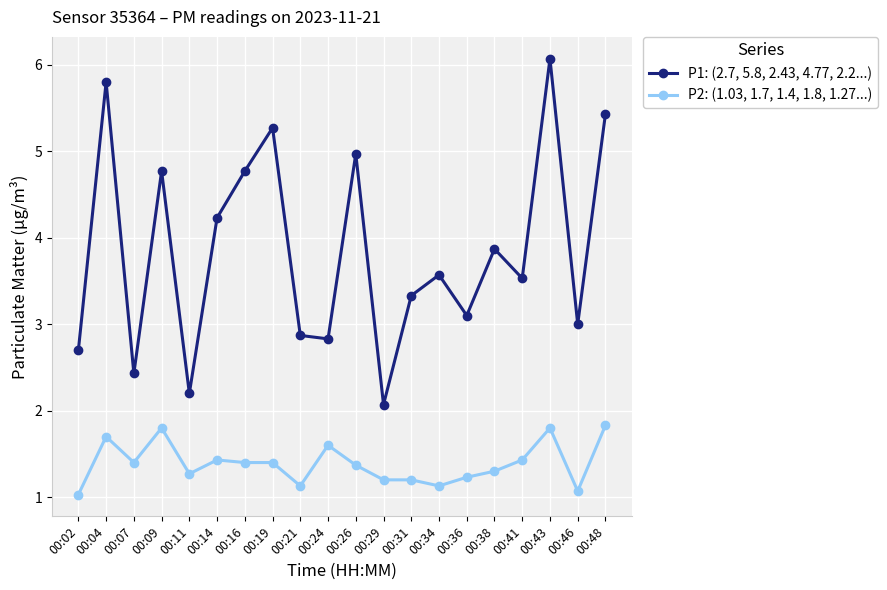

At 00:09, list the series in order from smallest to largest.

P2: (1.03, 1.7, 1.4, 1.8, 1.27...), P1: (2.7, 5.8, 2.43, 4.77, 2.2...)